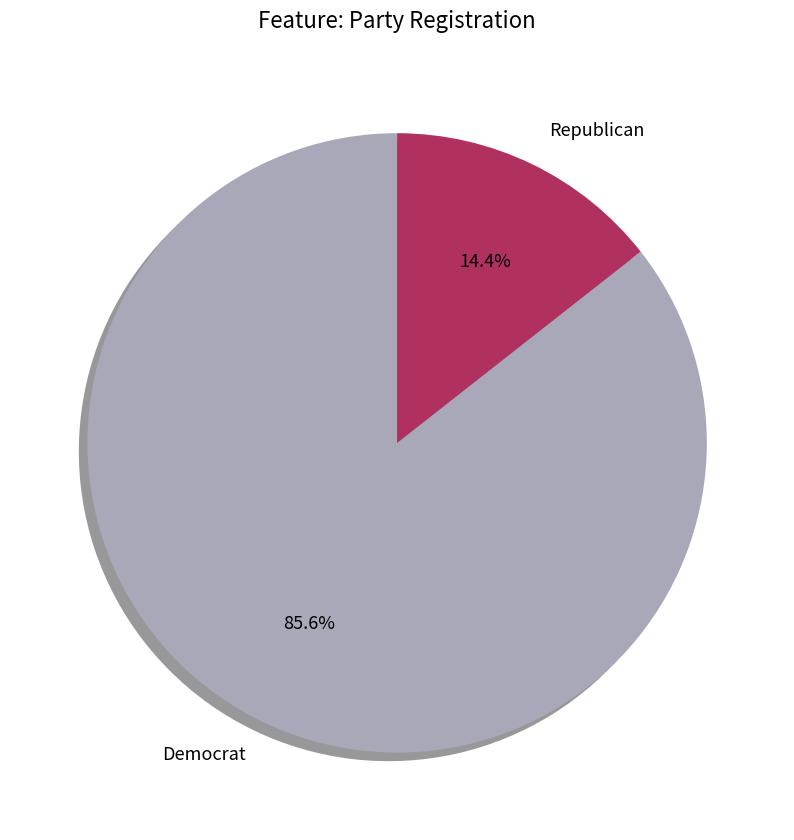

How many segments does this pie chart have?

2